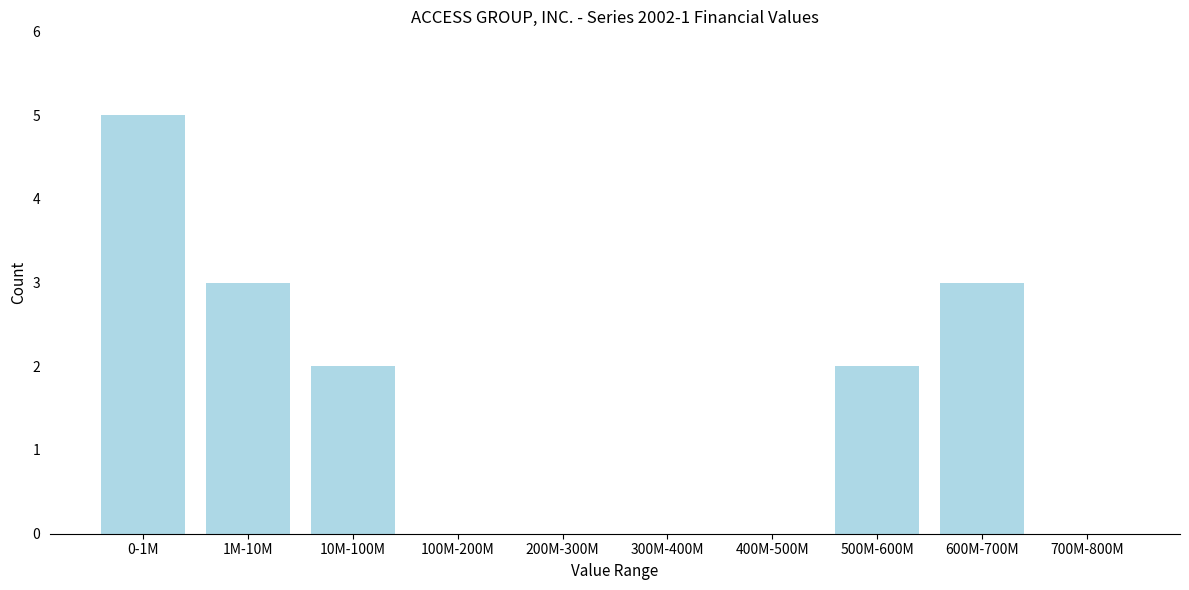

Reading right to left, what are all the values shown in this chart?

700M-800M=0	600M-700M=3	500M-600M=2	400M-500M=0	300M-400M=0	200M-300M=0	100M-200M=0	10M-100M=2	1M-10M=3	0-1M=5